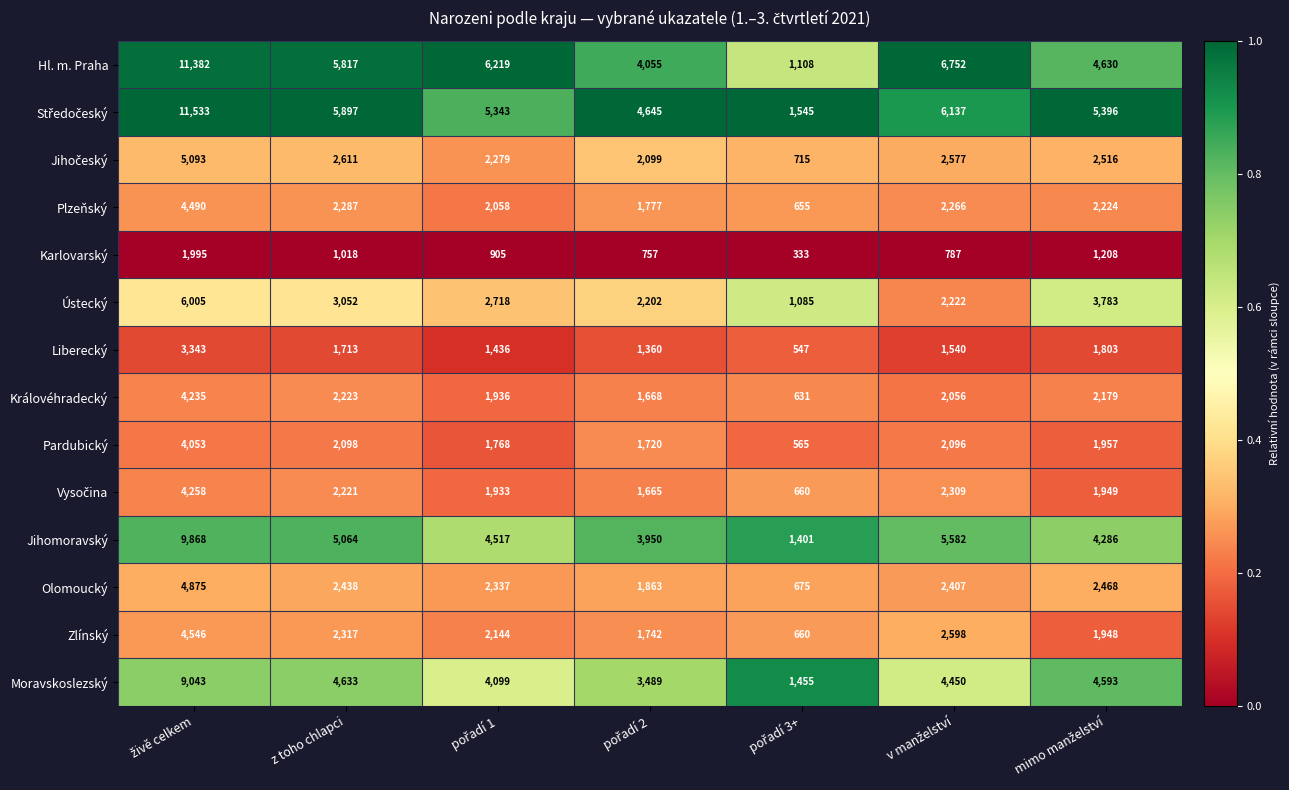

At how many categories does at least one series exceed 2851?

6